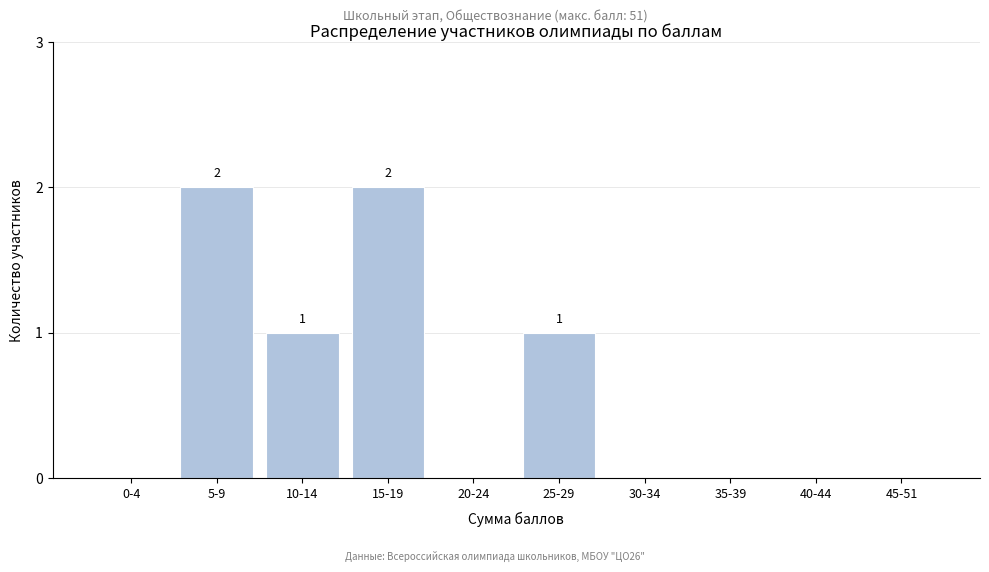

Reading left to right, what are all the values shown in this chart?

0-4=0	5-9=2	10-14=1	15-19=2	20-24=0	25-29=1	30-34=0	35-39=0	40-44=0	45-51=0